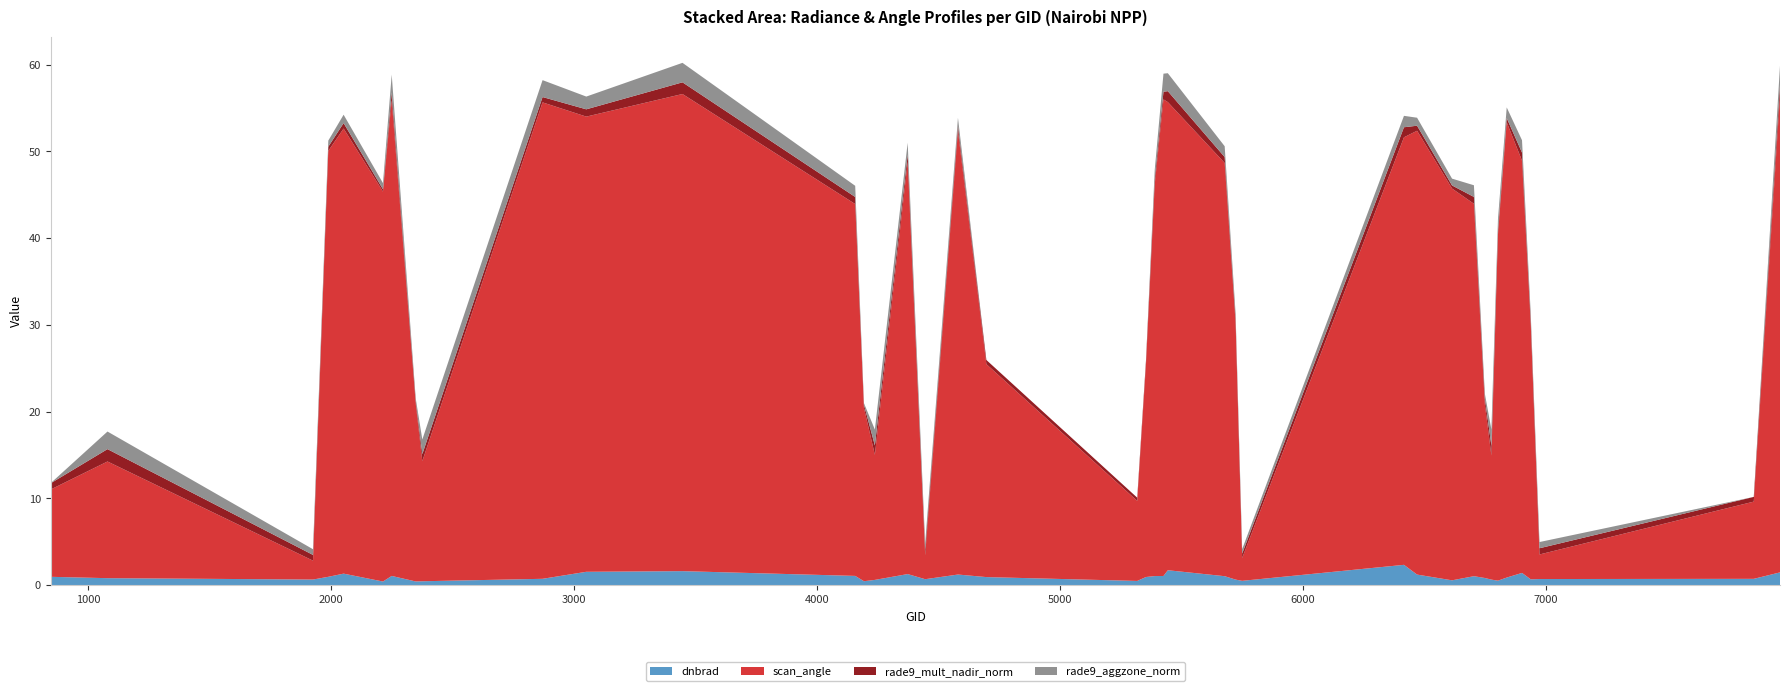

What is the maximum value for dnbrad?

2.4